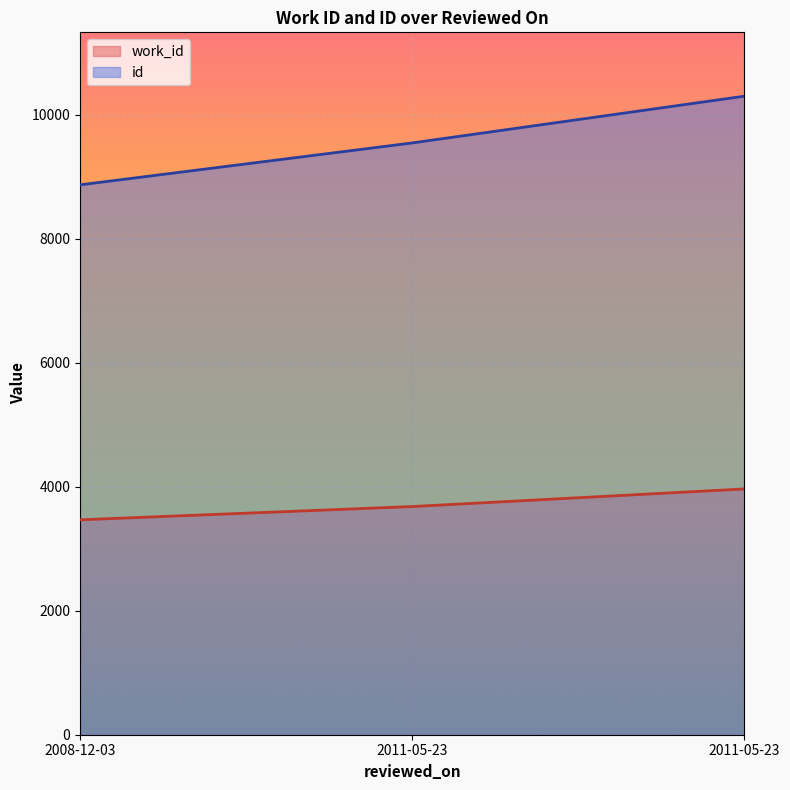

Does the chart display data point markers on the line(s)?

No